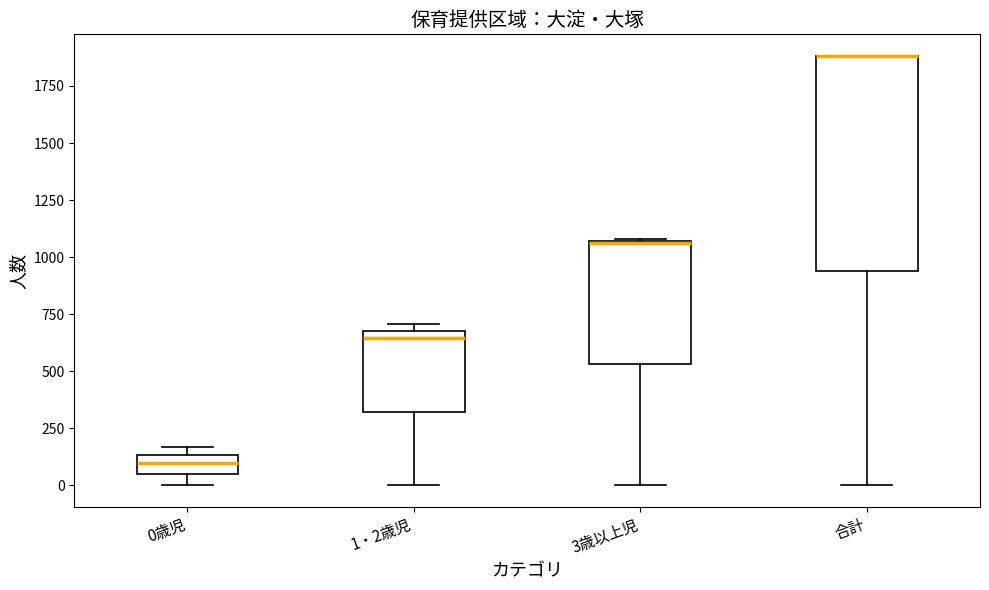

Reading left to right, read every box against the y-axis: the position of its median line, the range the box covers, and the ends of its whiskers. The values are not printed on the chart, so give them approximately, as read against the axis.

0歳児: median 100, box 50 to 150, whiskers 0 to 150 (just above the box's upper edge)
1・2歳児: median 650, box 300 to 700, whiskers 0 to 700 (just above the box's upper edge)
3歳以上児: median 1050, box 550 to 1050, whiskers 0 to 1100
合計: median 1900 (drawn on the box's upper edge), box 950 to 1900, whiskers 0 to 1900